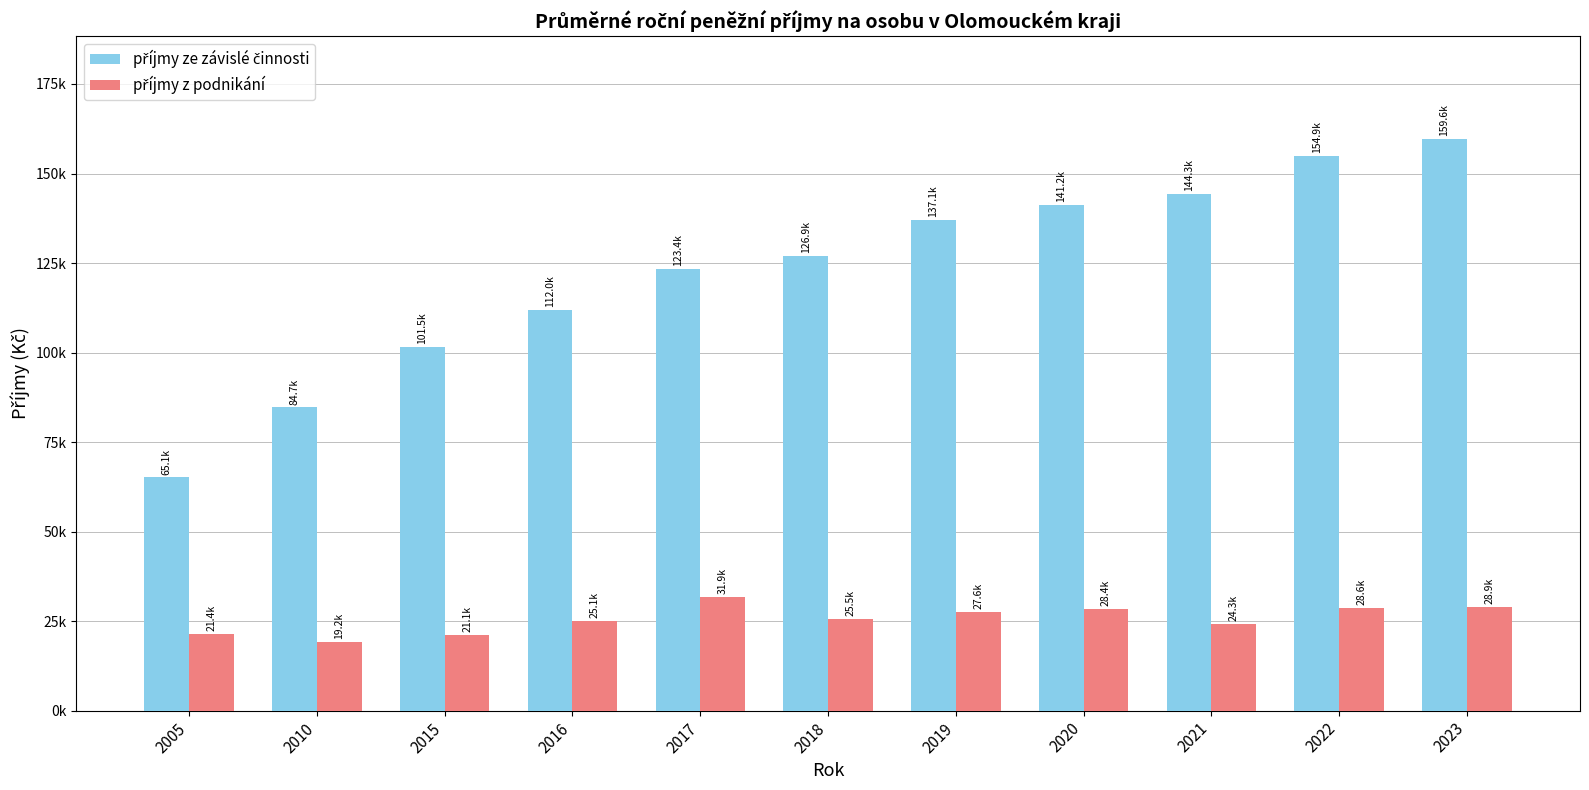

What is the maximum value shown in the chart?

159592.4